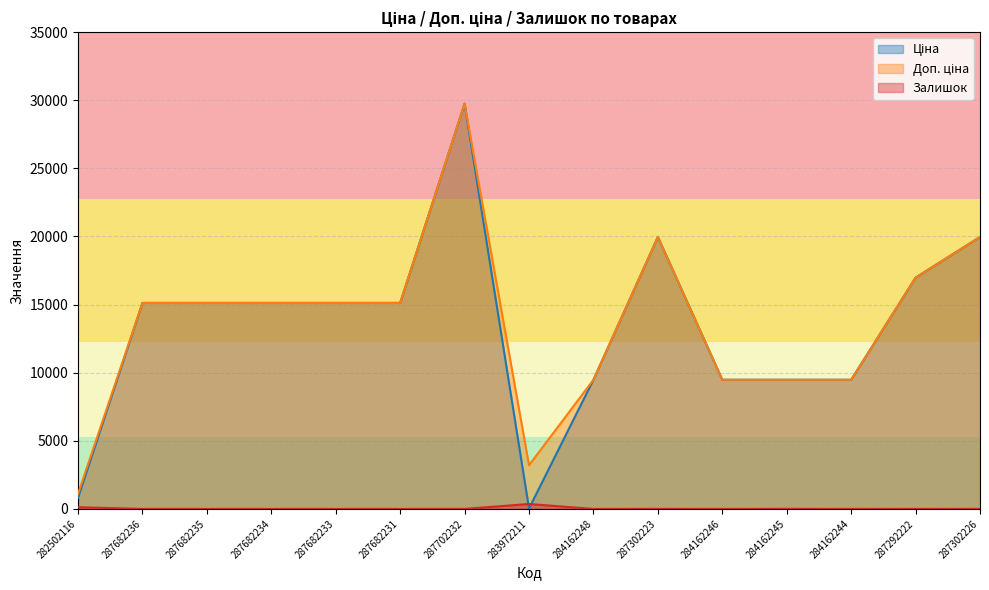

Count the number of categories in the chart.

15